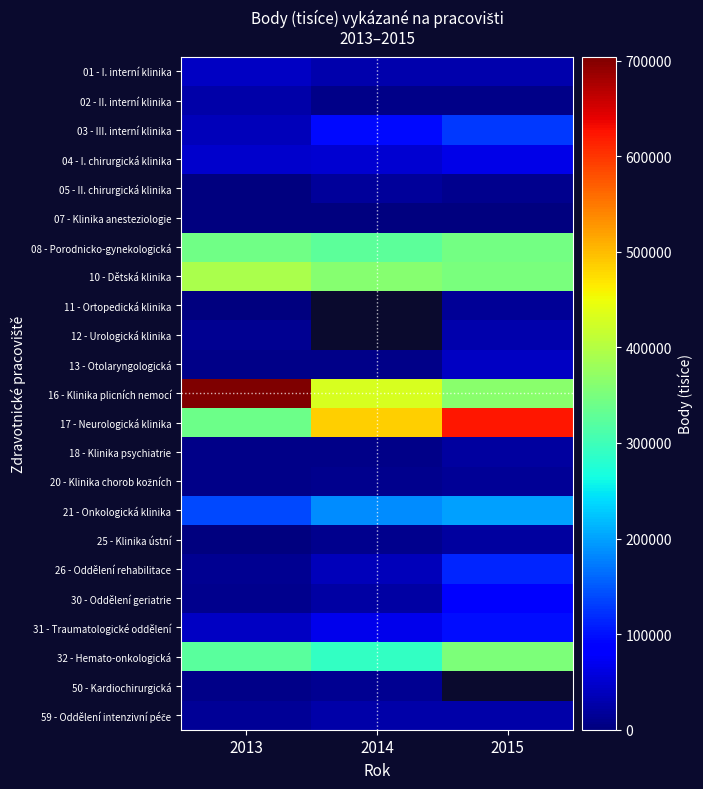

Is it true that 20 - Klinika chorob kožních equals 4555.0 at 2014?

False